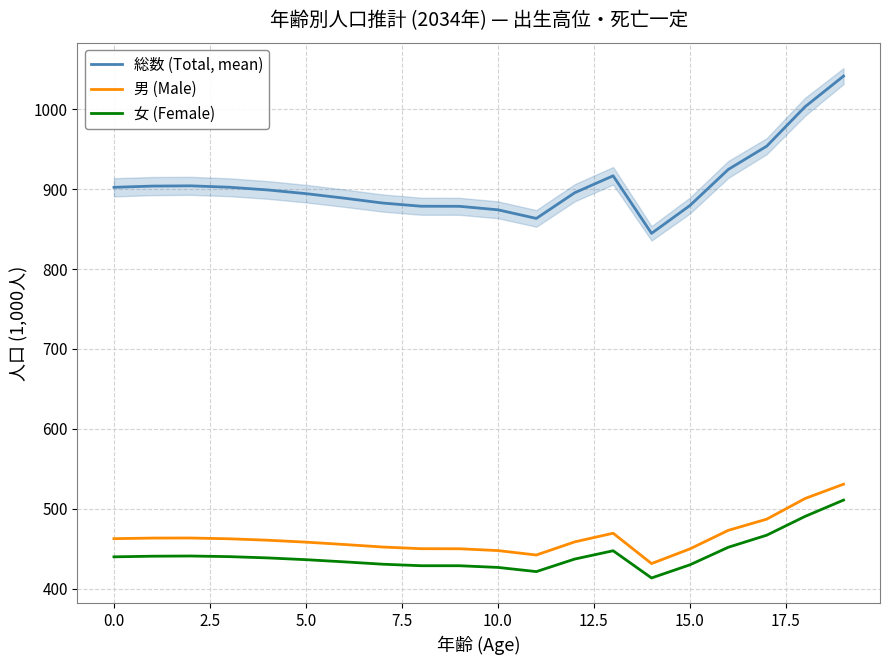

Does the chart have visible grid lines?

Yes